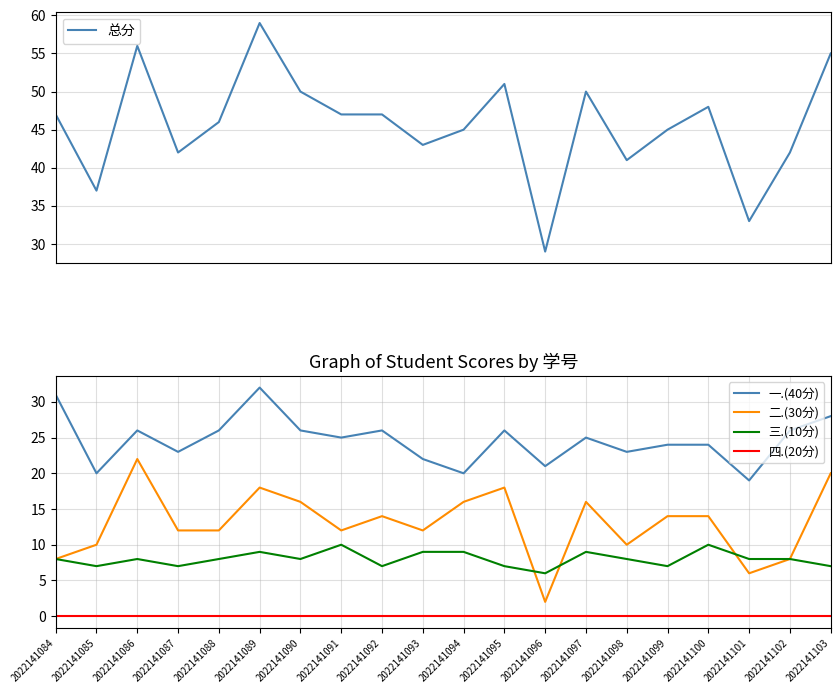

Which label corresponds to the smallest value in the chart?

2022141084